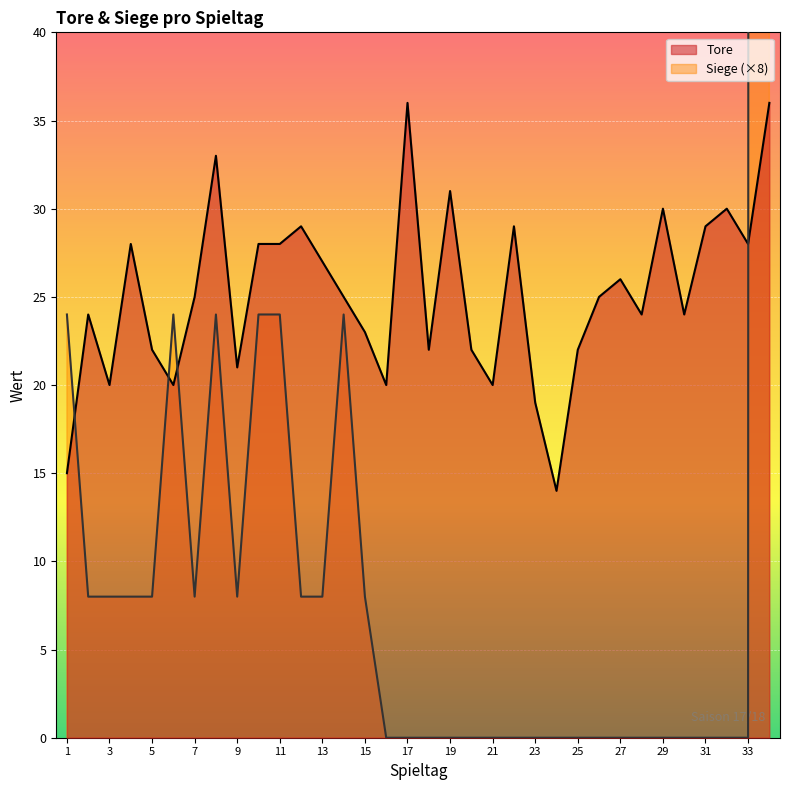

How many data points in Tore are above 25?

15